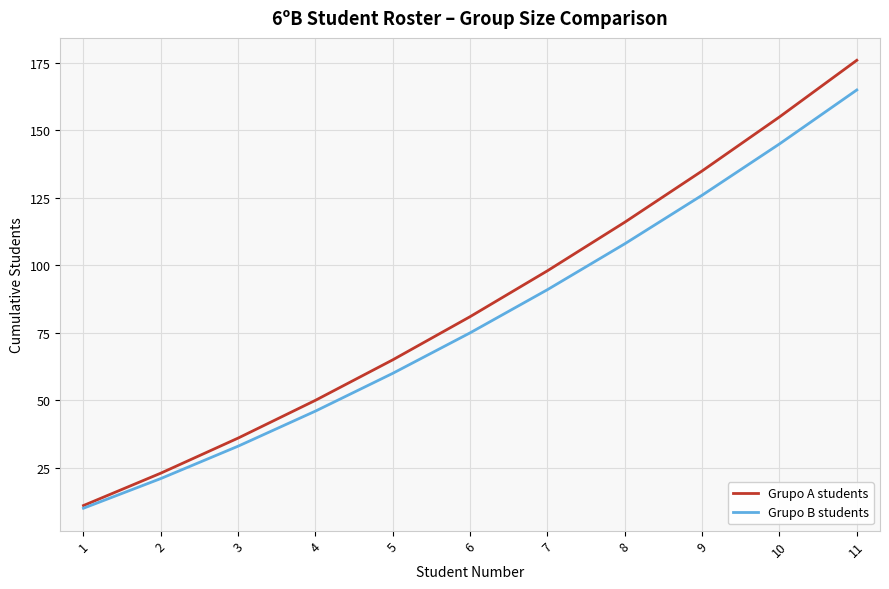

What is the total value across all series at 5?

125